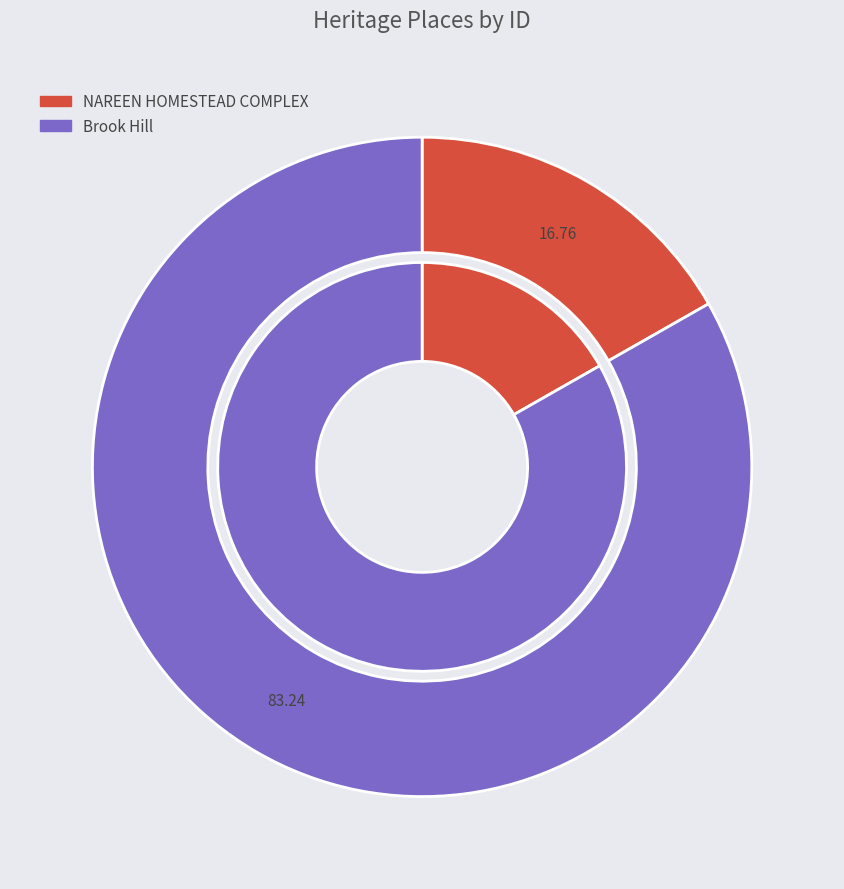

Which slice is the largest?

Brook Hill